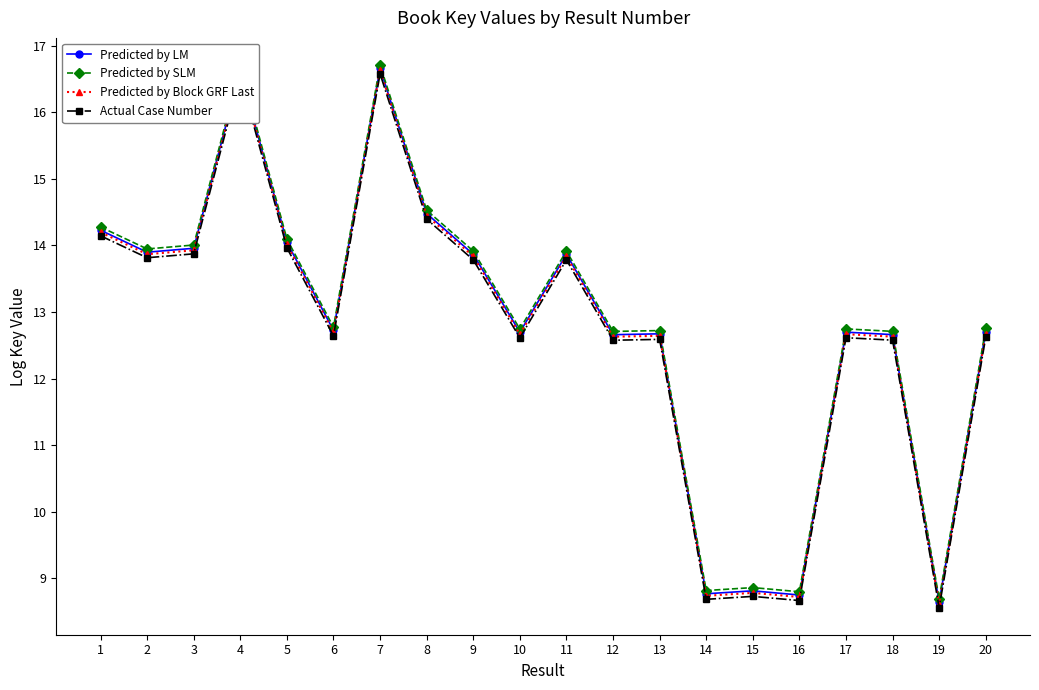

True or false: Predicted by SLM and Actual Case Number intersect in this chart.

False